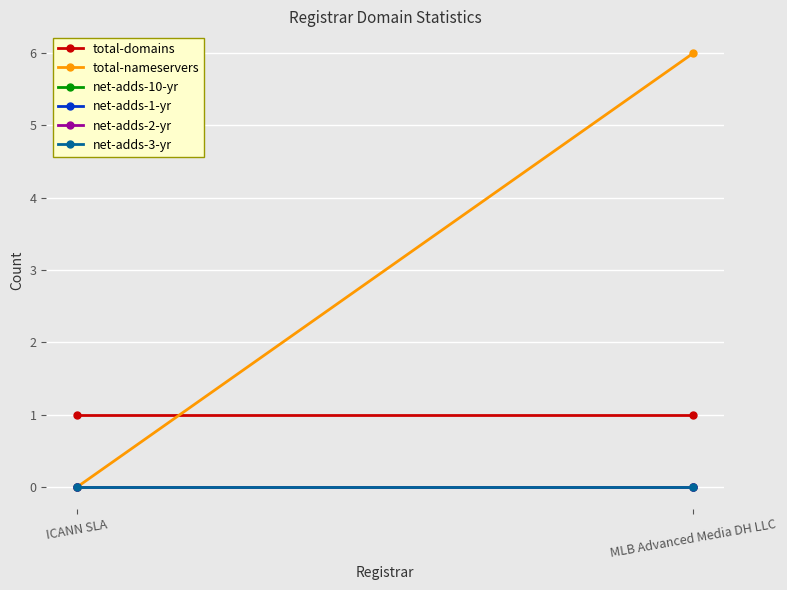

What is the label of the 2nd point from the left?

MLB Advanced Media DH LLC